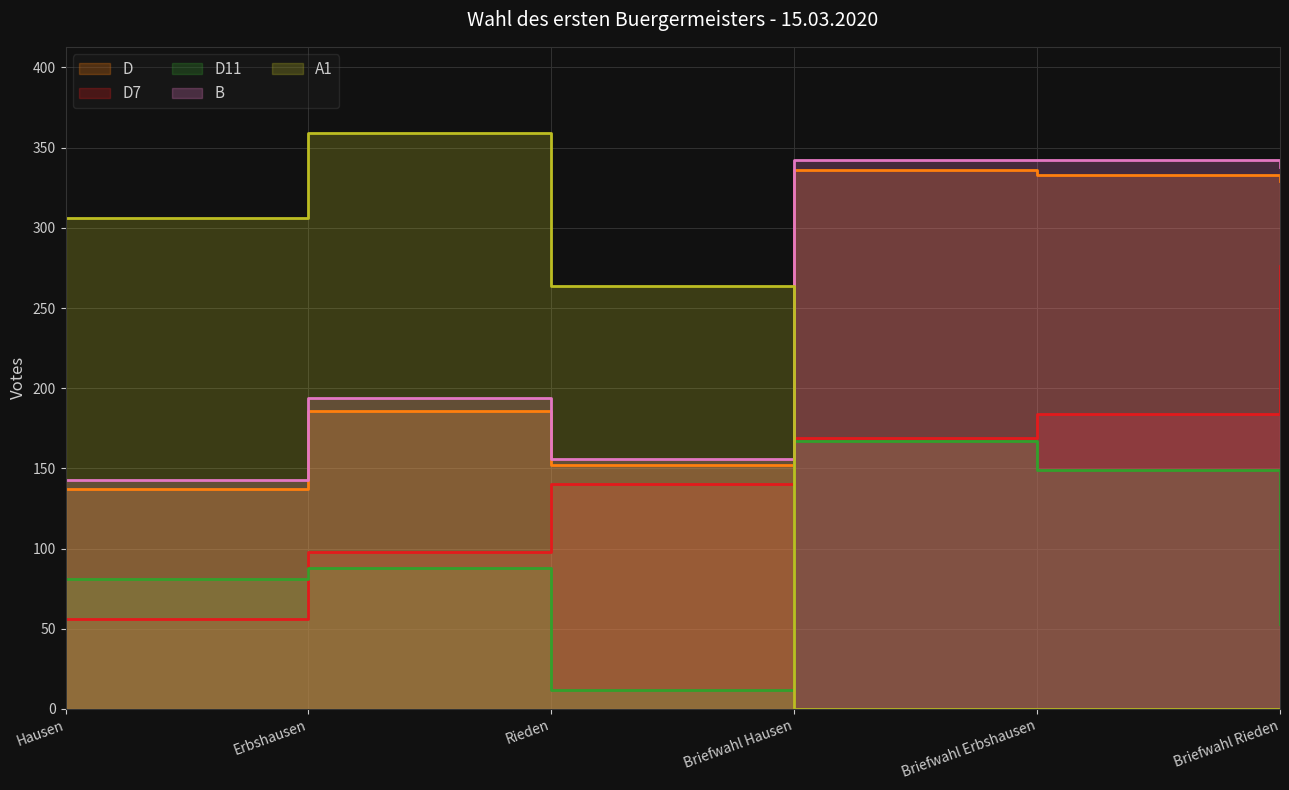

Which has a higher value, Rieden or Erbshausen?

Erbshausen